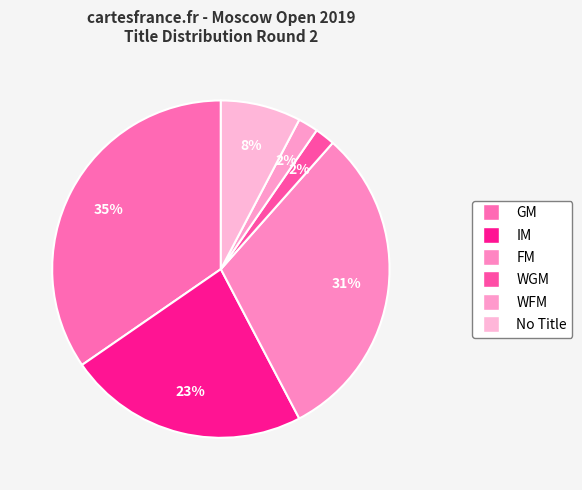

Count the number of slices in the pie.

6